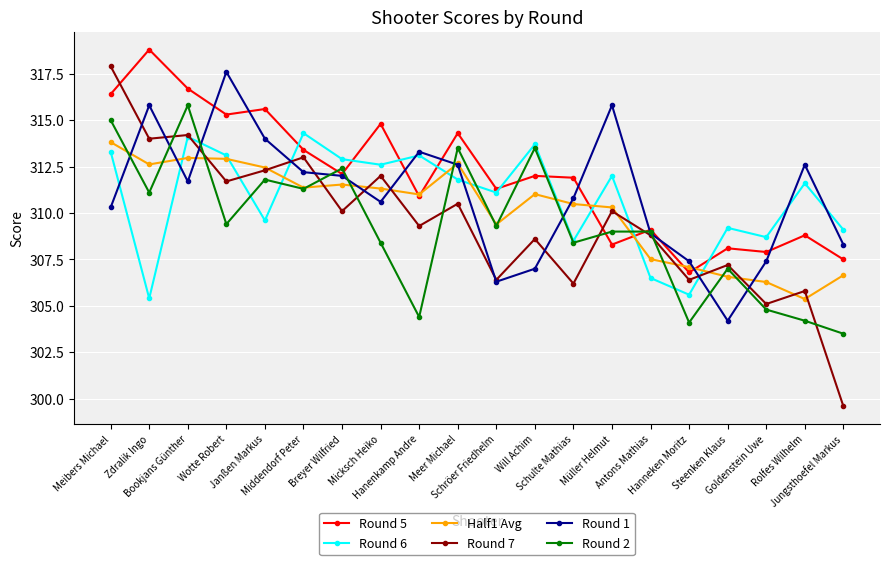

What is the minimum value for Round 6?

305.4